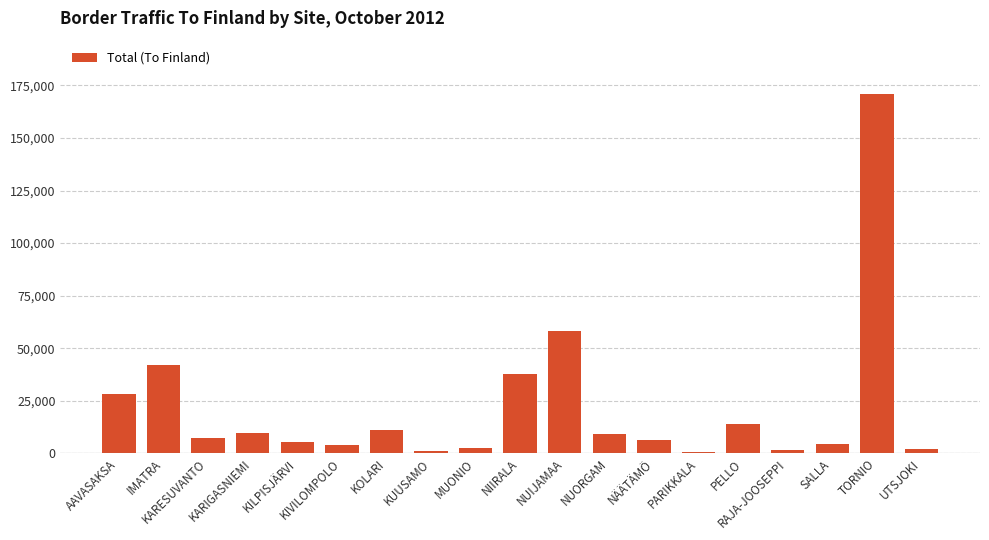

What is the maximum value shown in the chart?

170664